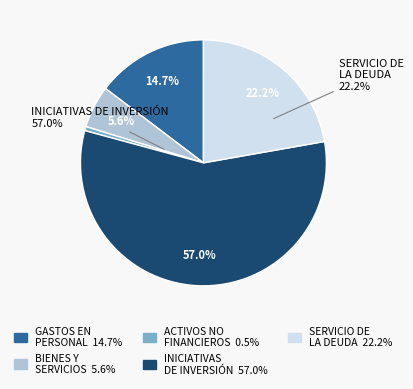

To the nearest percent, what is the combined percentage of SERVICIO DE LA DEUDA and ADQUISICIÓN DE ACTIVOS NO FINANCIEROS?

23%